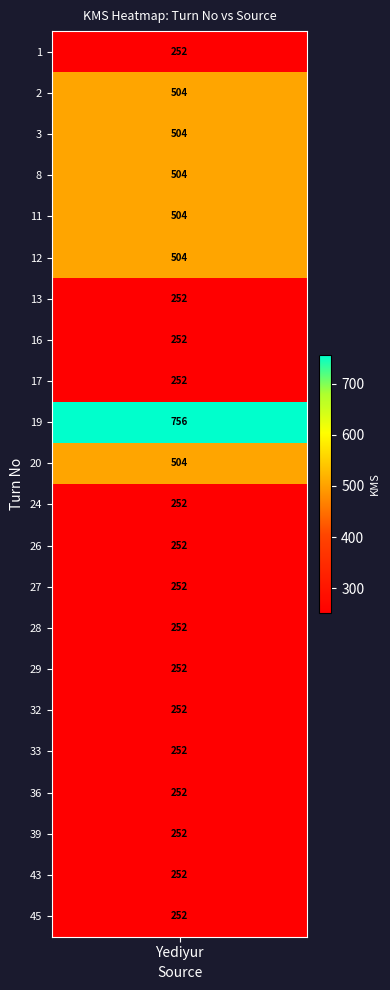

Reading right to left, what are all the values shown in this chart?

252	252	252	252	252	252	252	252	252	252	252	504	756	252	252	252	504	504	504	504	504	252